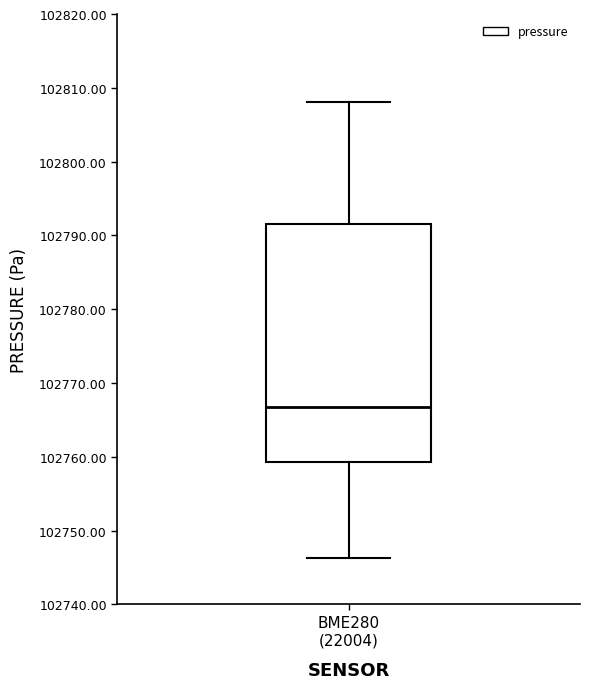

Transcribe this box plot: give where the median line is, the range the box spans, and where the two whiskers end, as read against the y-axis. The values are not printed on the chart, so give them approximately, as read against the axis.

median 102767, box 102759 to 102792, whiskers 102746 to 102808